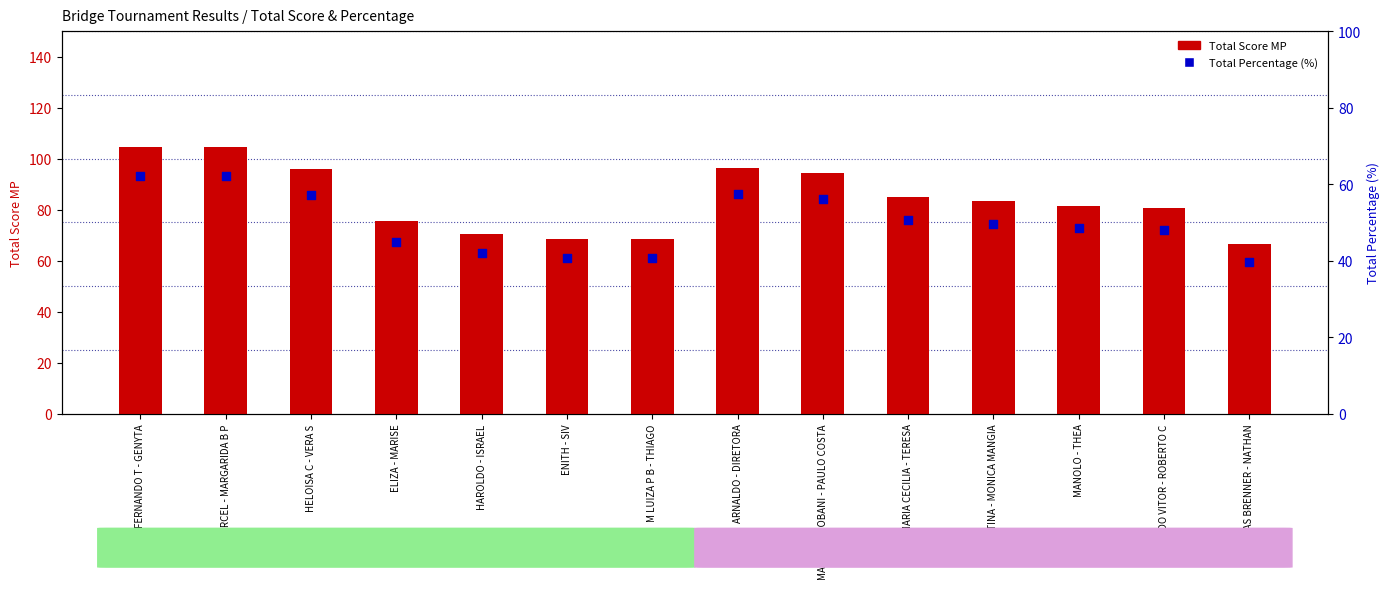

Which series contains the lowest Y value?

Total Percentage